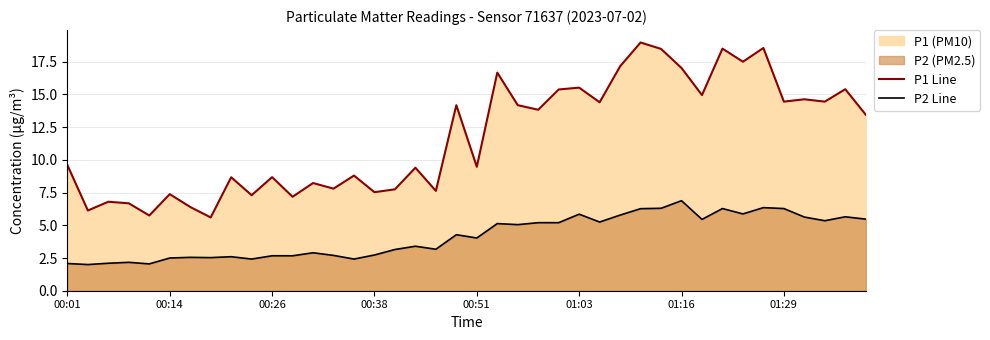

What position from the right is 8?

32